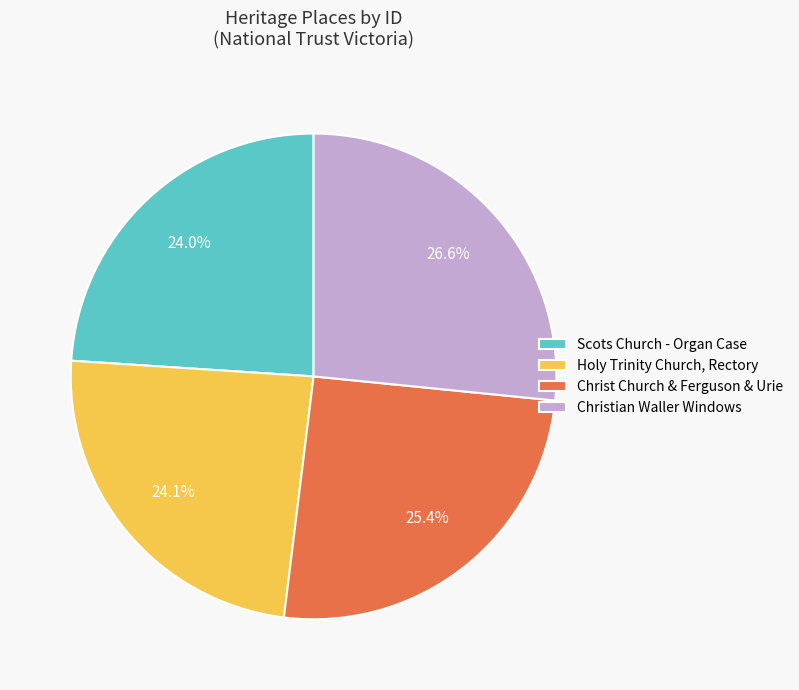

Rank the categories by value from lowest to highest.

Scots Church - Organ Case, Holy Trinity Church, Rectory, Christ Church & Ferguson & Urie, Christian Waller Windows